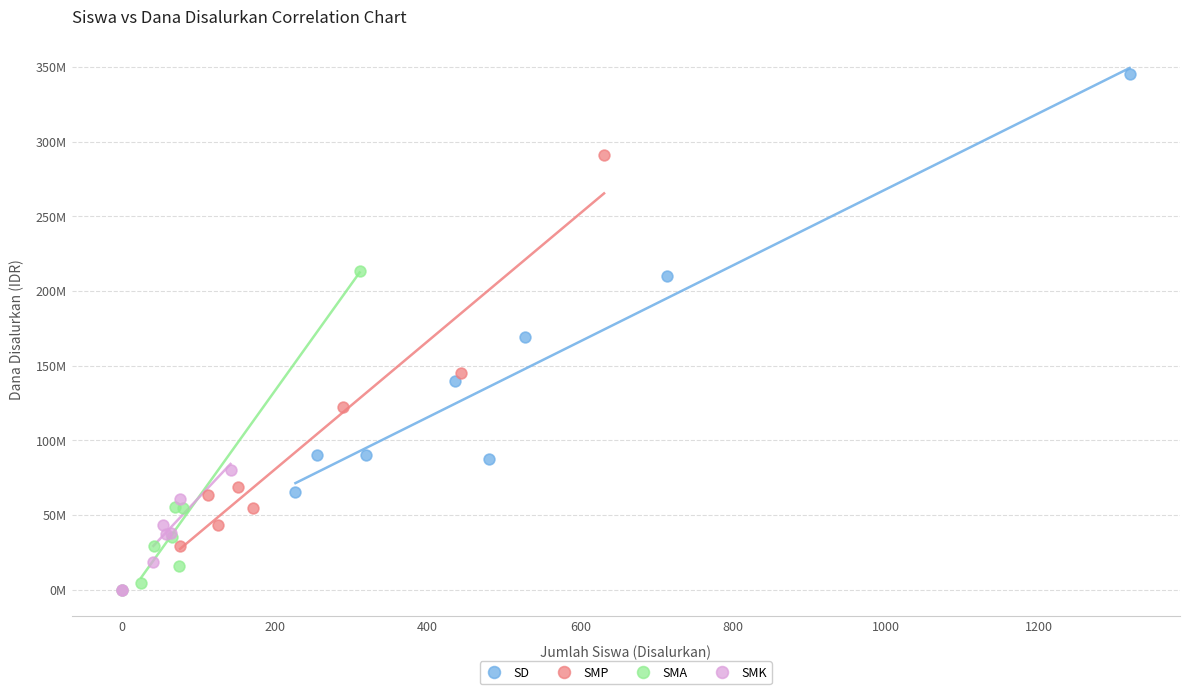

Which series reaches the maximum Y coordinate?

SD